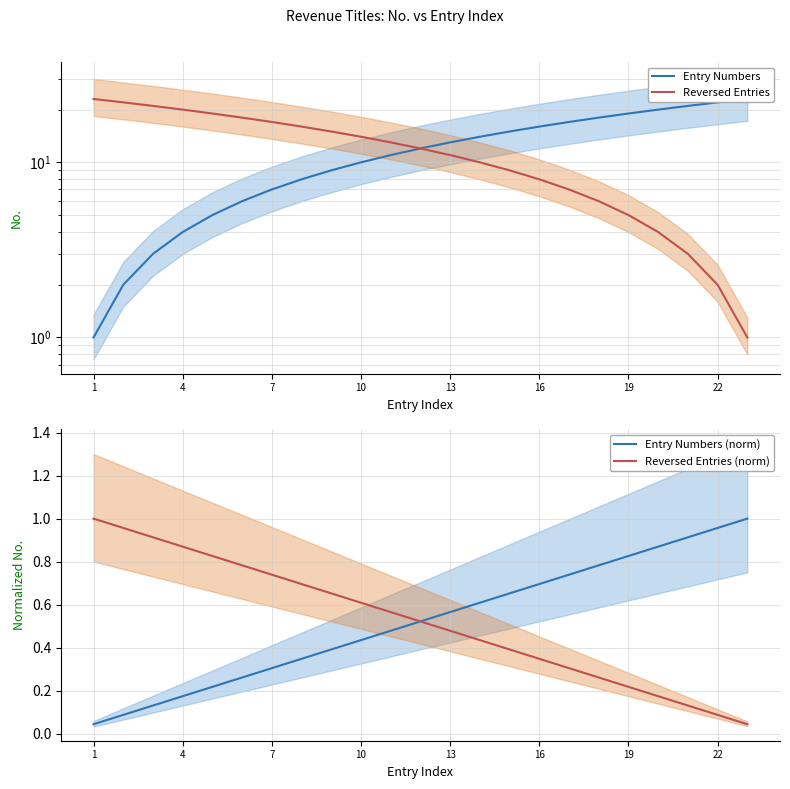

True or false: Entry Numbers (norm) has a value of 0.3 at 4.

False